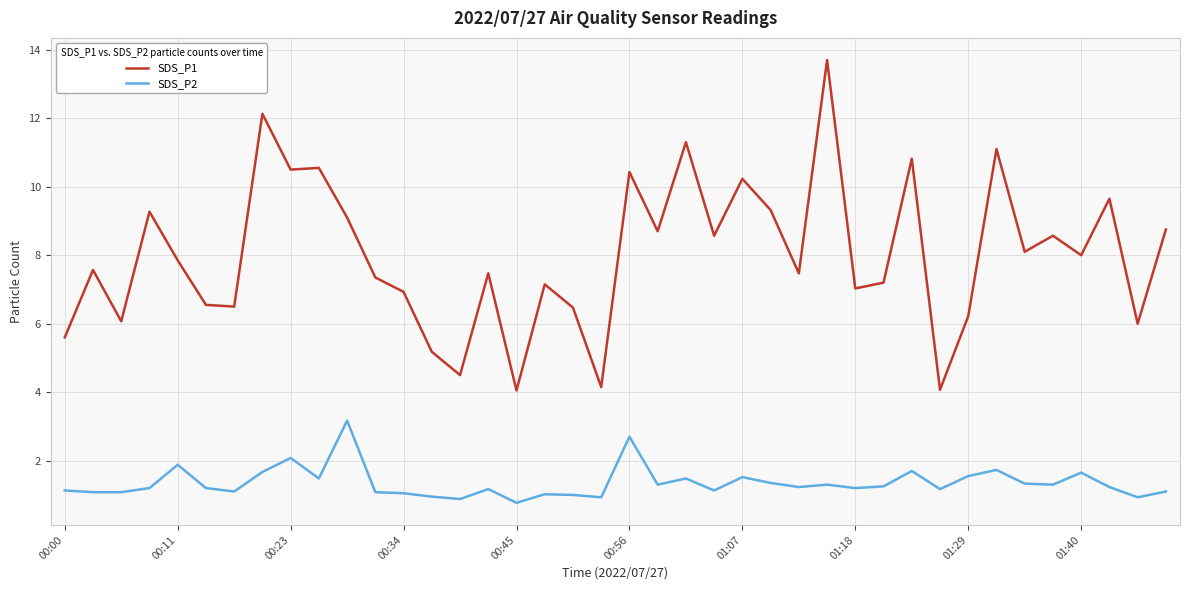

What is the greatest value displayed?

13.7